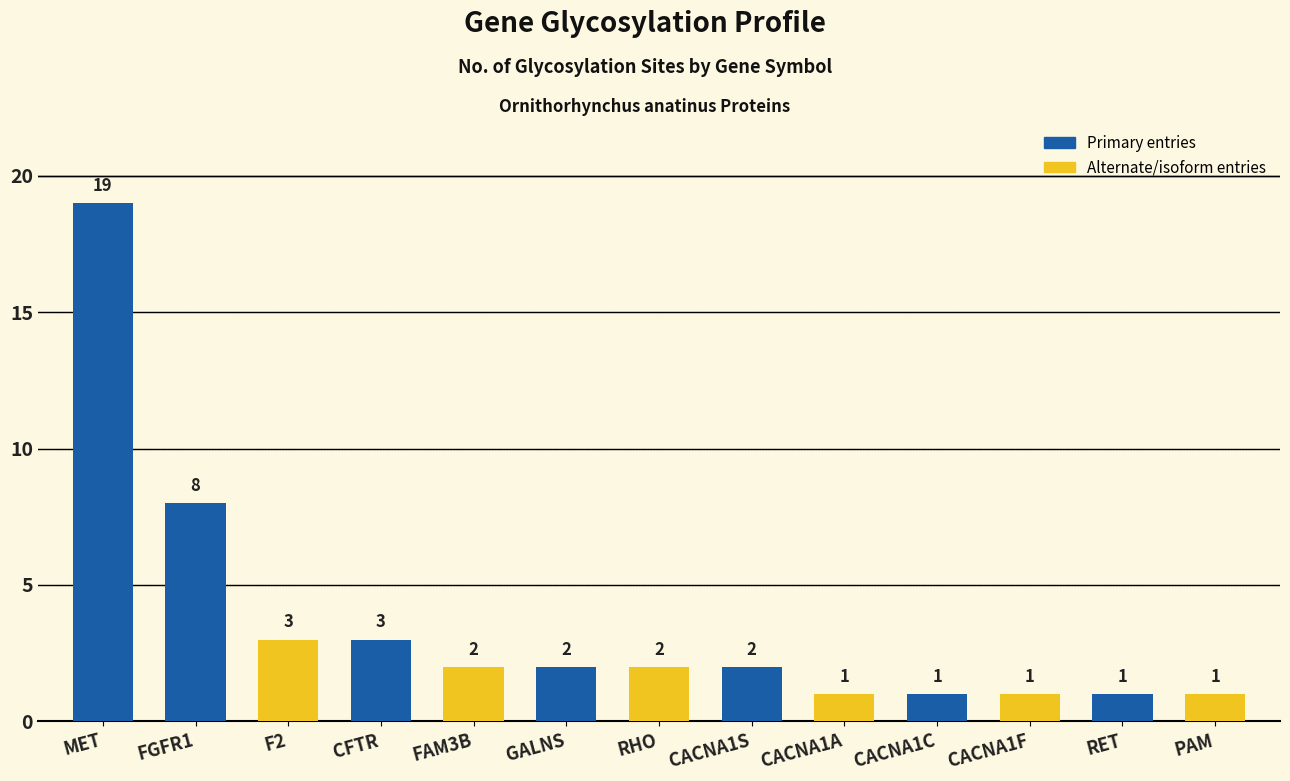

How many data points are less than 2?

5